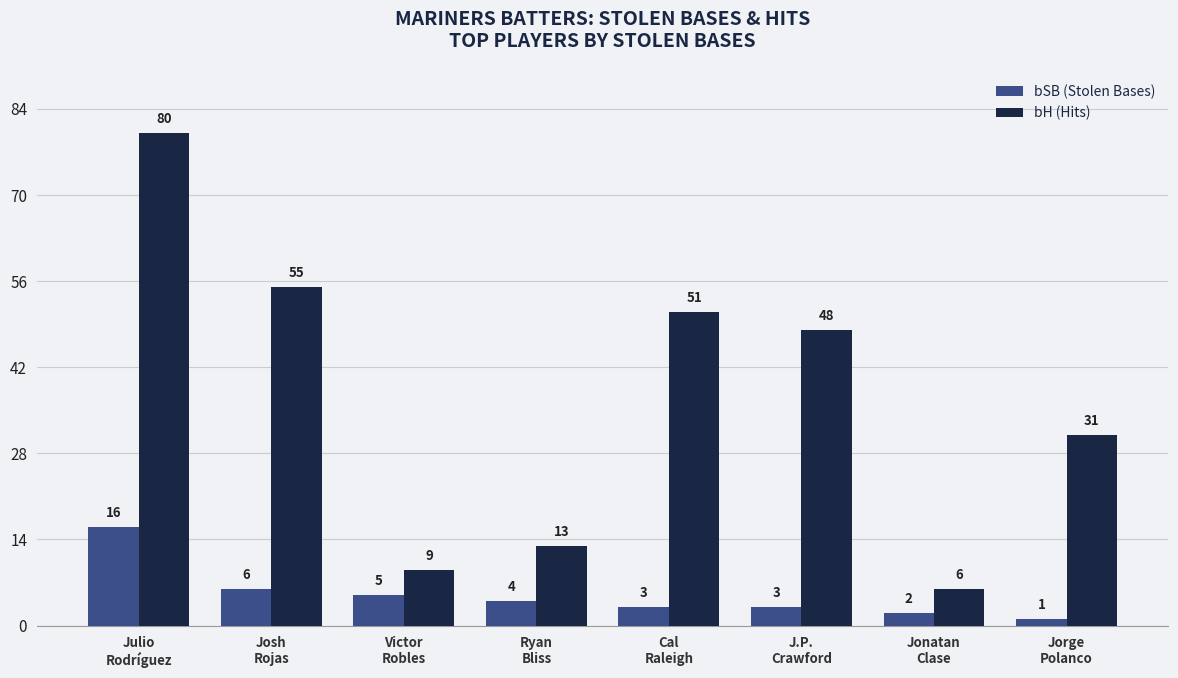

What position from the right is Jonatan
Clase?

2